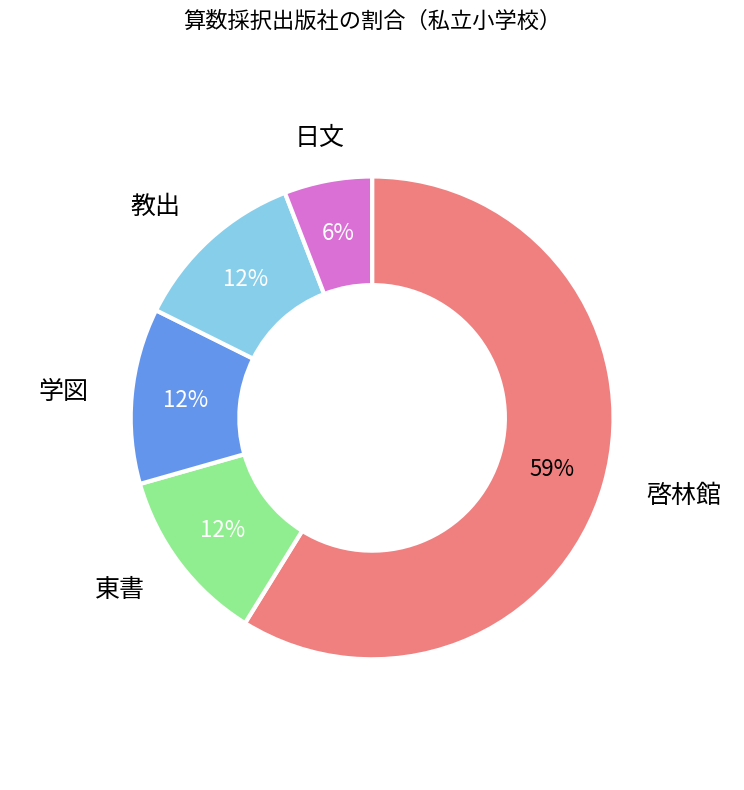

Is there any slice that represents more than half of the pie?

Yes